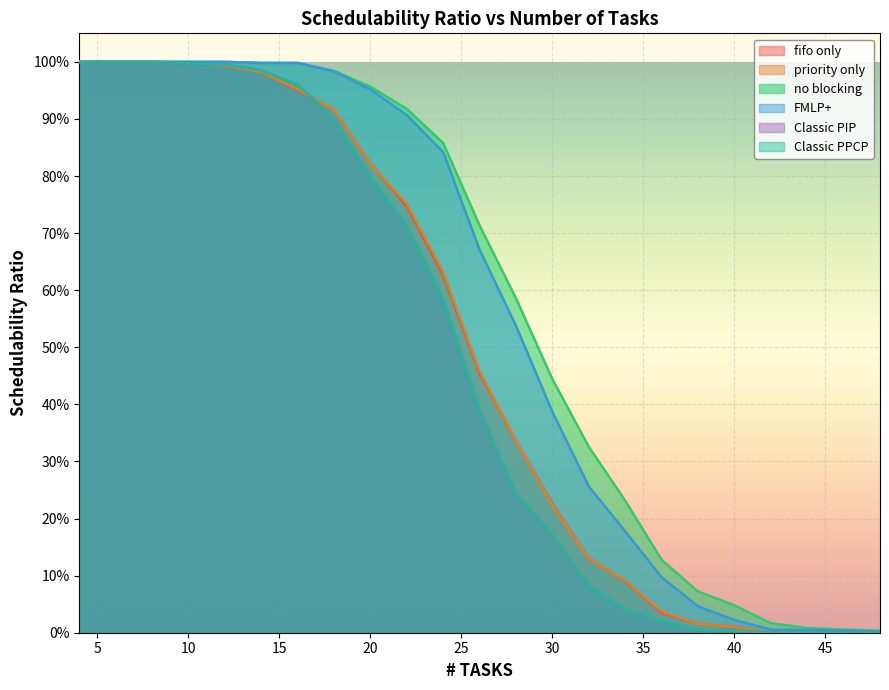

What is the average value of the no blocking series?

0.6